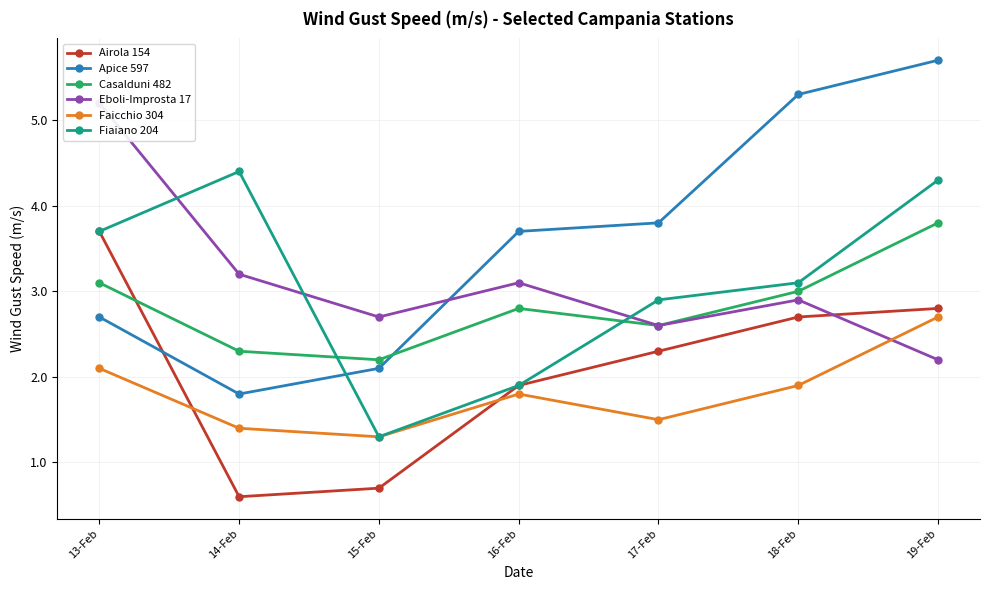

True or false: Faicchio 304 has more than 2 points higher than both neighbors.

False